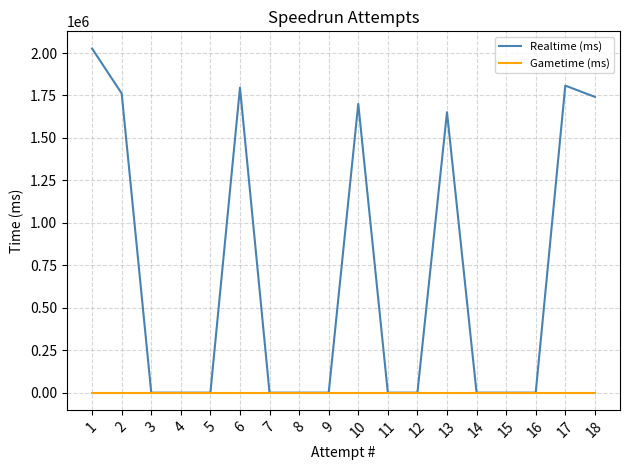

How many data points in Realtime (ms) are above 0?

7